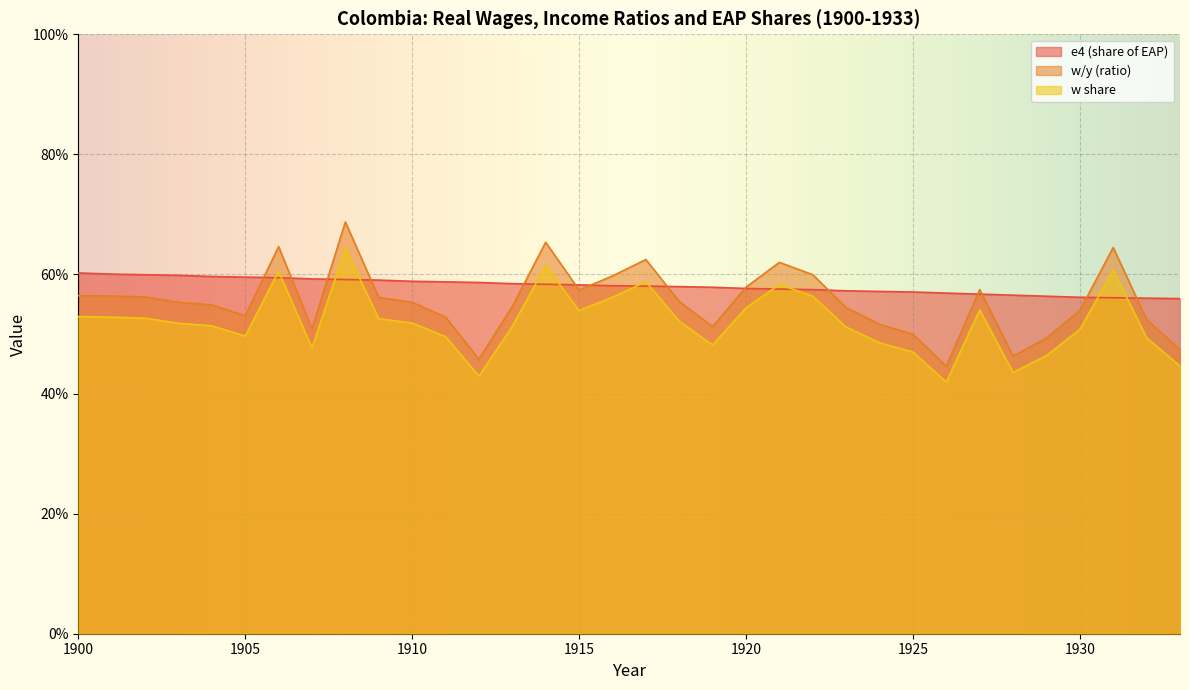

What value does the w share series have at 1922?

0.6